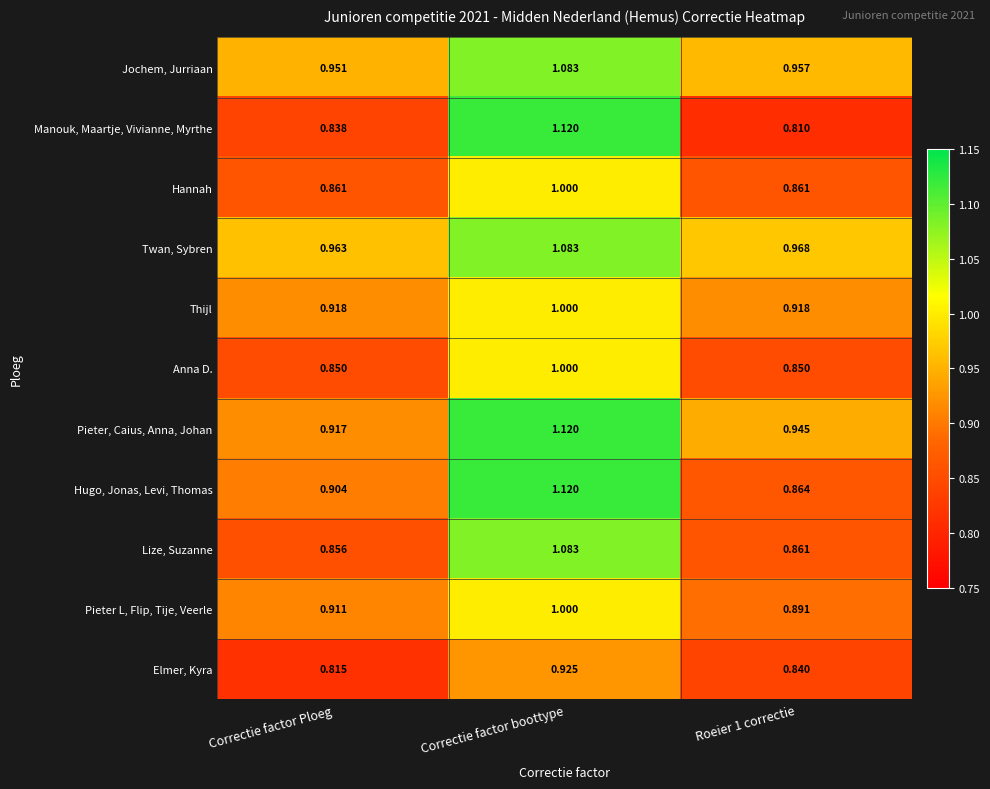

Count the number of categories in the chart.

3